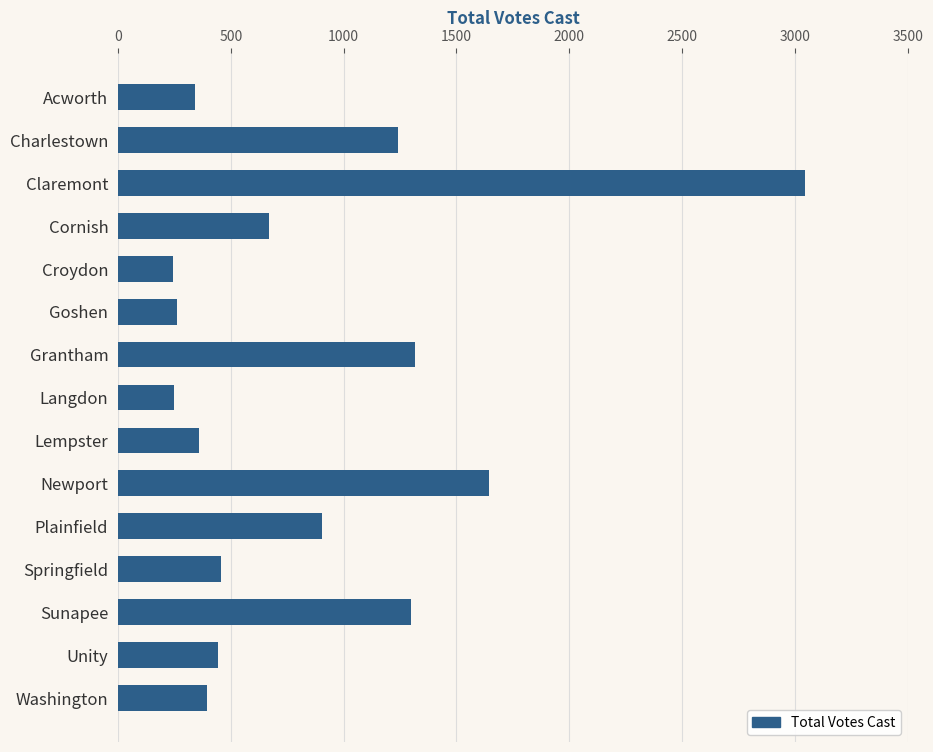

What is the smallest value displayed?

245